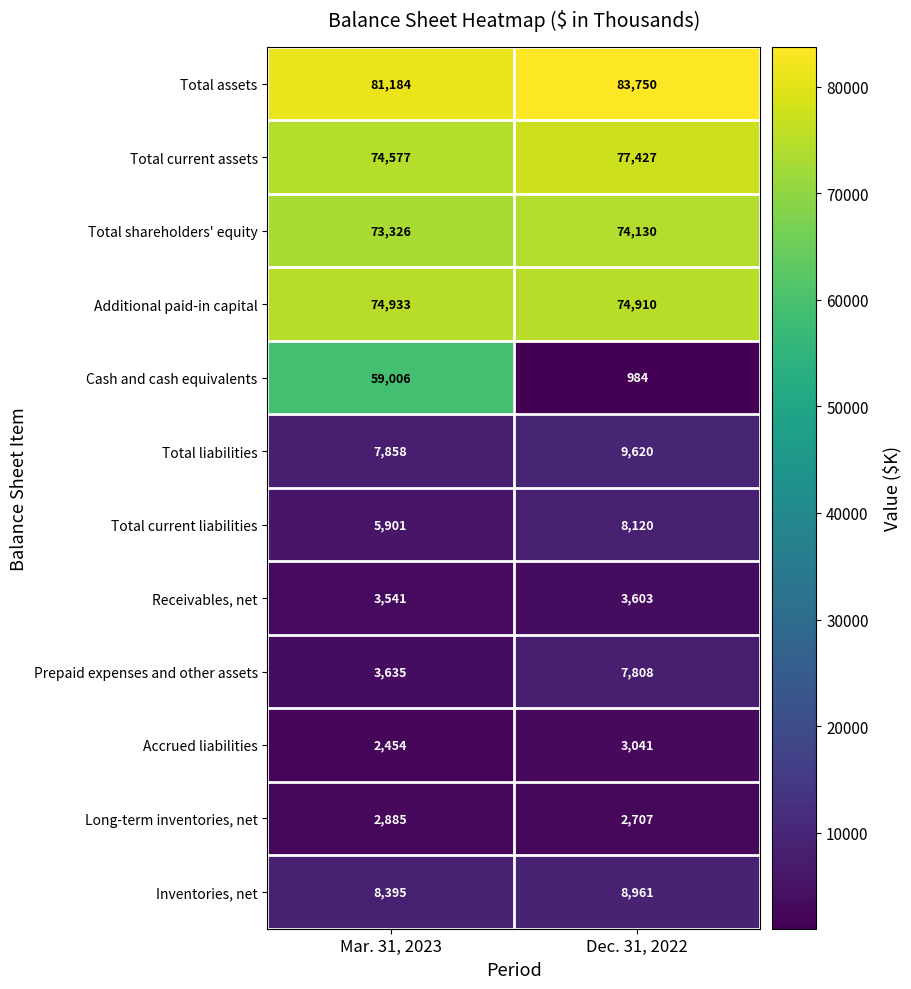

What is the total value across all series at Mar. 31, 2023?

397695